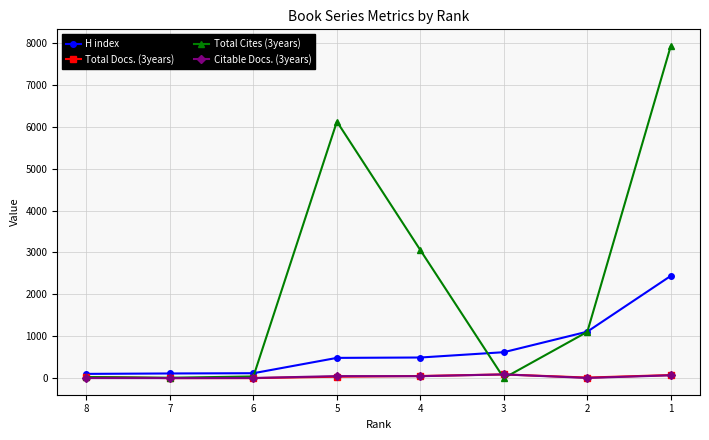

Which series has the widest spread of values?

Total Cites (3years)